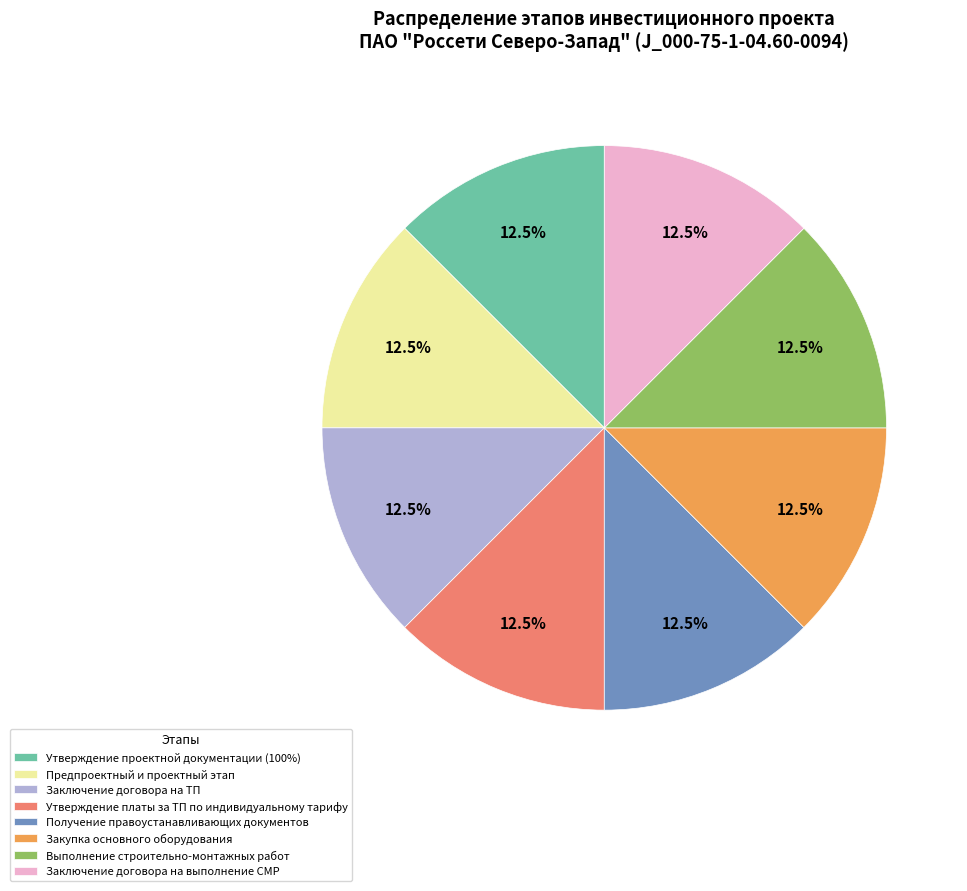

Is it true that Выполнение строительно-монтажных работ is 1% of the pie?

False